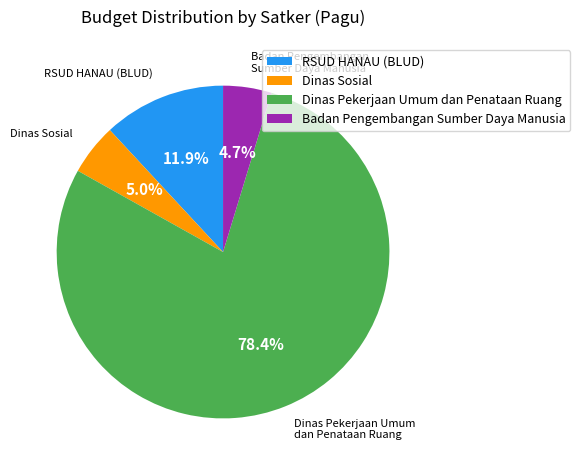

What is the largest slice in the pie chart?

Dinas Pekerjaan Umum dan Penataan Ruang